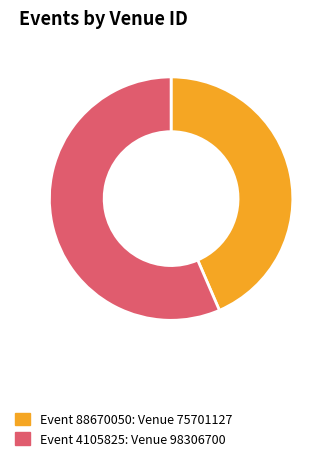

Is there any slice that represents more than half of the pie?

Yes